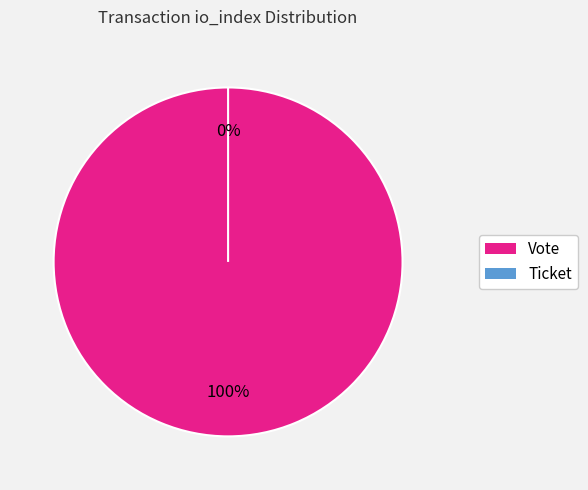

Rank the categories by value from highest to lowest.

Vote, Ticket